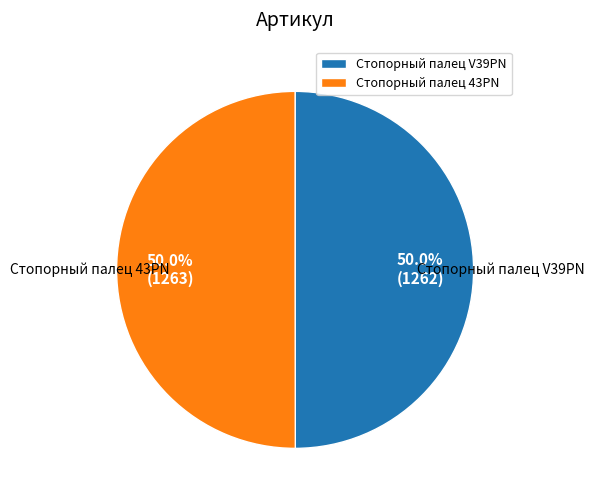

Approximately how many times larger is the value at Стопорный палец V39PN compared to Стопорный палец 43PN?

1.0